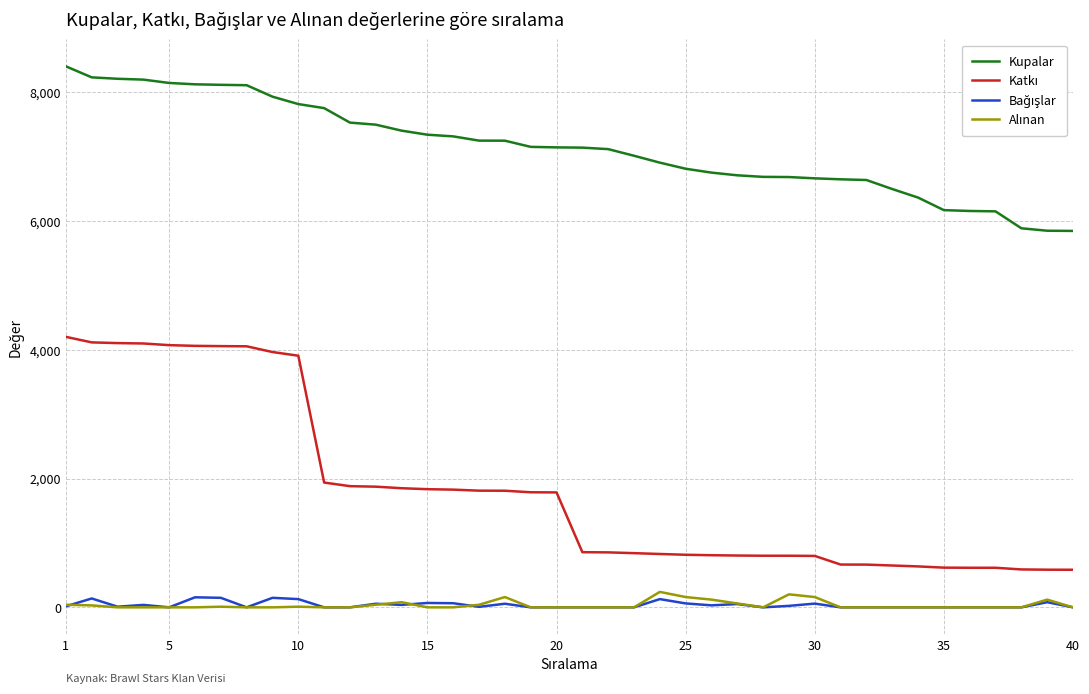

How many lines are shown in the chart?

4